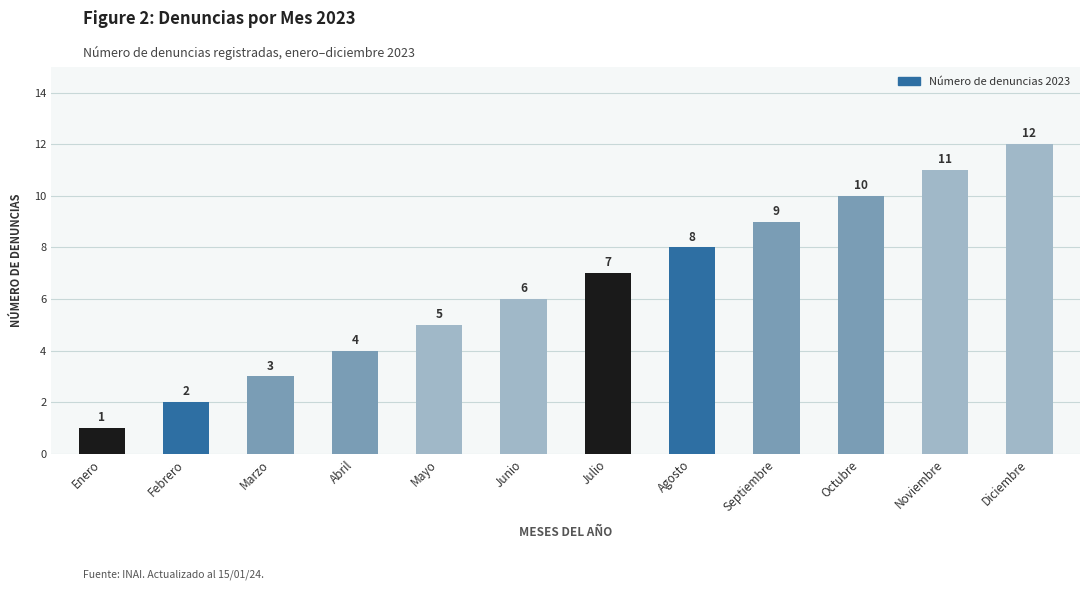

The chart shows a value of 6 at Abril. True or false?

False